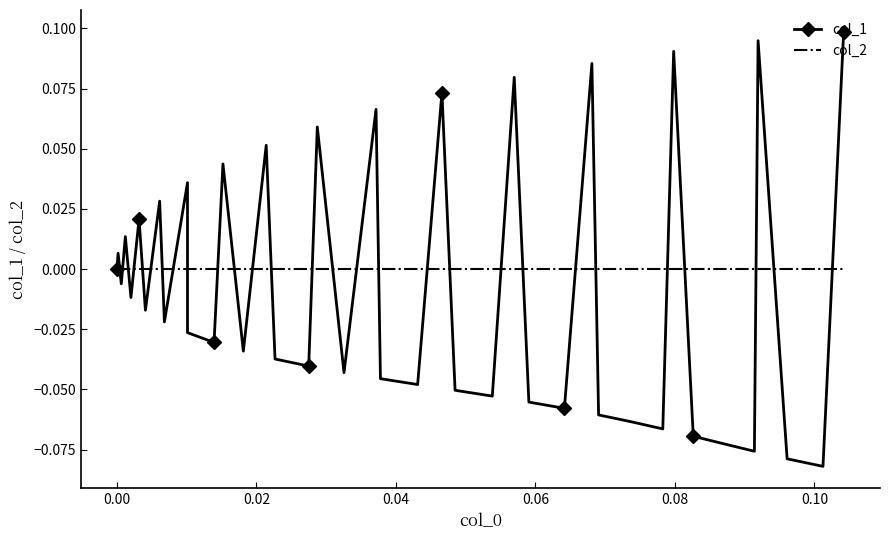

List the series in order of their peak value, highest first.

col_1, col_2